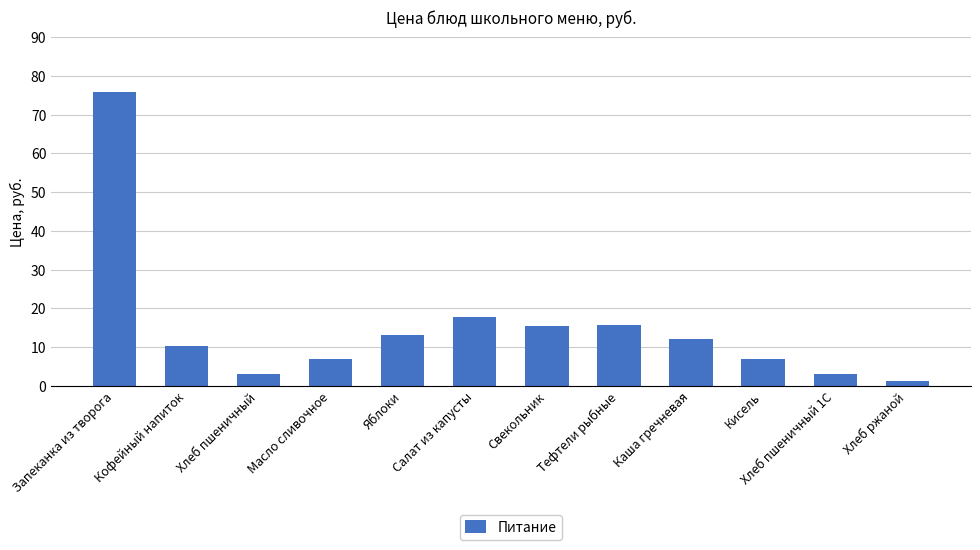

Where does the data first go above 12?

Запеканка из творога